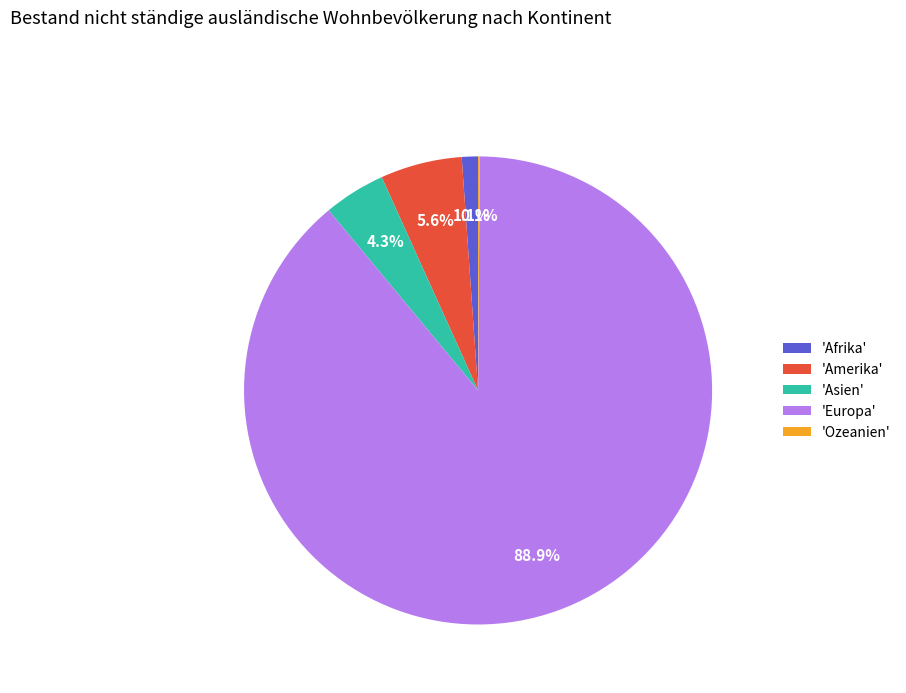

Do 'Europa' and 'Amerika' together represent more than half of the pie?

Yes